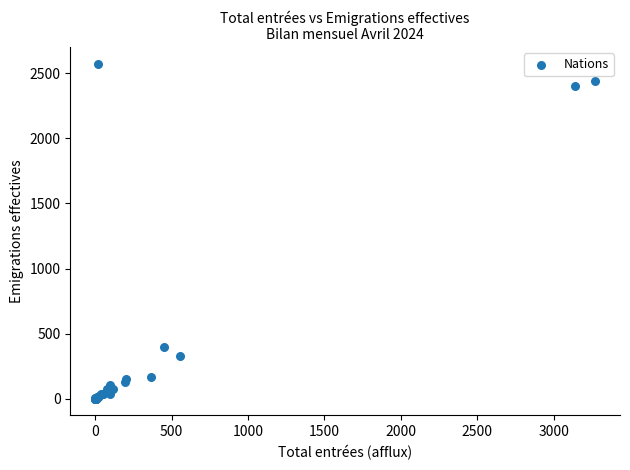

What Y value in the scatter plot is closest to 1286?

397